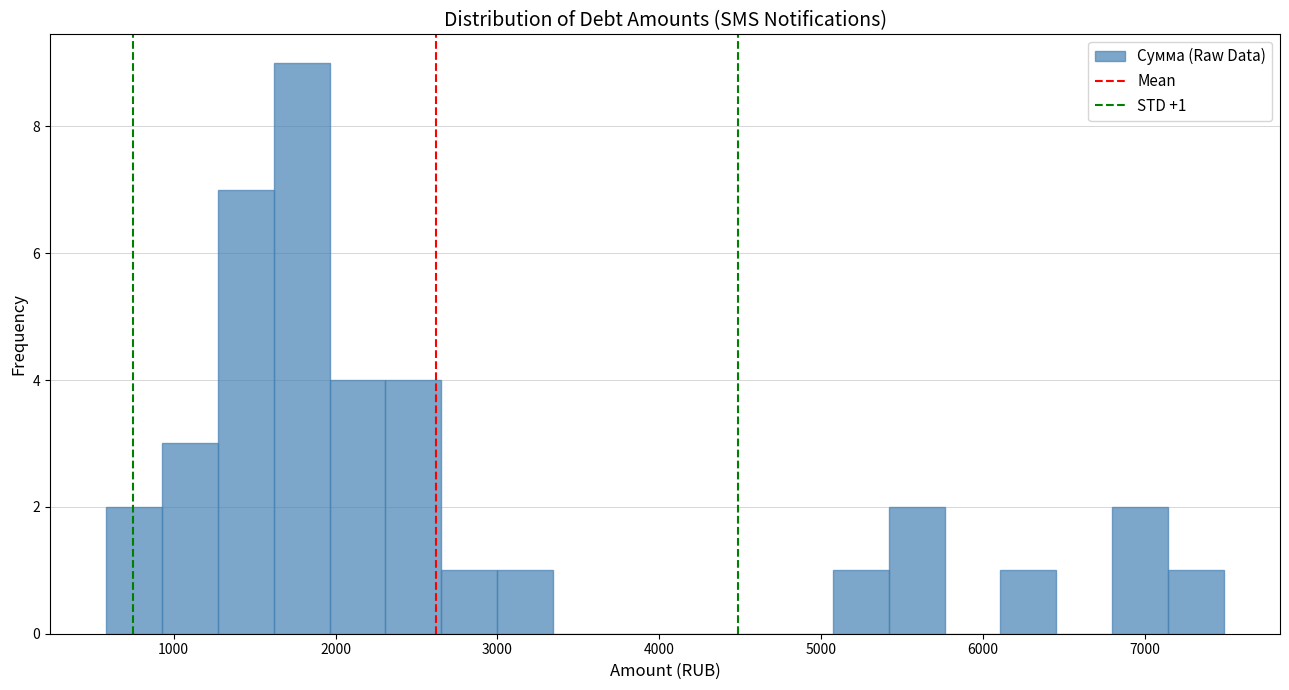

Read against the x-axis, roughly where is the centre of the tallest bar?

1800